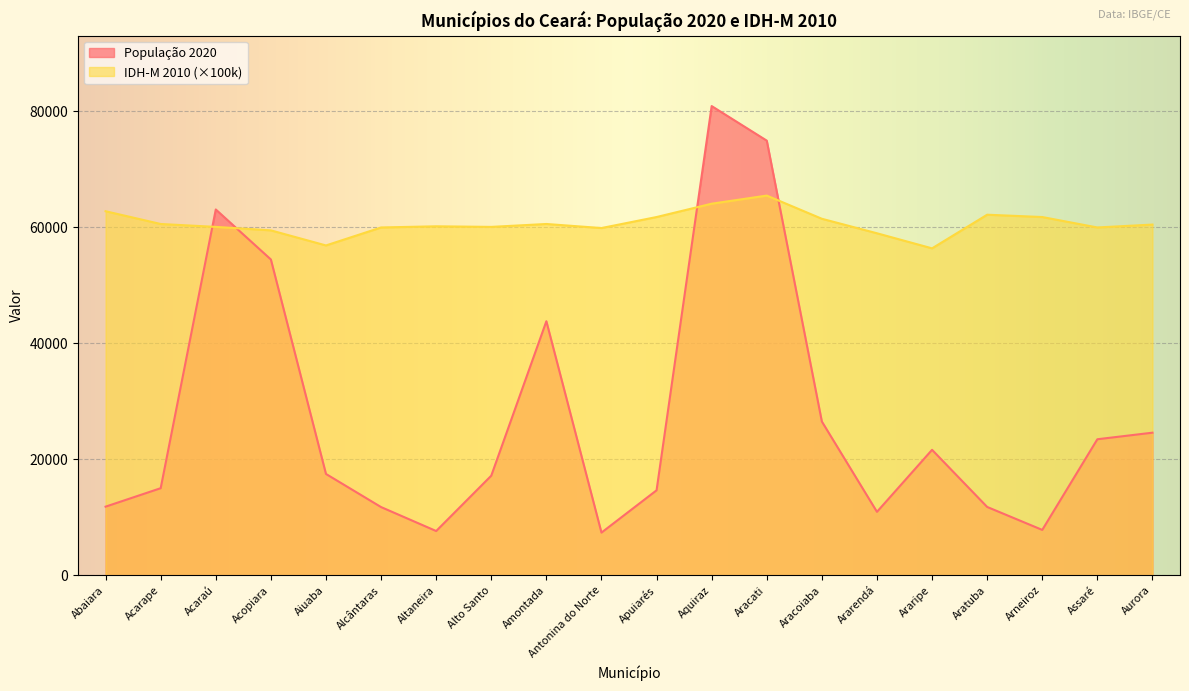

Reading left to right, what are all the values shown in this chart?

População 2020: Abaiara=11853.0	Acarape=15036.0	Acaraú=63104.0	Acopiara=54481.0	Aiuaba=17493.0	Alcântaras=11781.0	Altaneira=7650.0	Alto Santo=17196.0	Amontada=43829.0	Antonina do Norte=7378.0	Apuiarés=14672.0	Aquiraz=80935.0	Aracati=74975.0	Aracoiaba=26535.0	Ararendá=10959.0	Araripe=21654.0	Aratuba=11802.0	Arneiroz=7844.0	Assaré=23478.0	Aurora=24610.0
IDH-M 2010: Abaiara=62800.0	Acarape=60600.0	Acaraú=60100.0	Acopiara=59500.0	Aiuaba=56900.0	Alcântaras=60000.0	Altaneira=60200.0	Alto Santo=60100.0	Amontada=60600.0	Antonina do Norte=59900.0	Apuiarés=61800.0	Aquiraz=64100.0	Aracati=65500.0	Aracoiaba=61500.0	Ararendá=59000.0	Araripe=56400.0	Aratuba=62200.0	Arneiroz=61800.0	Assaré=60000.0	Aurora=60500.0